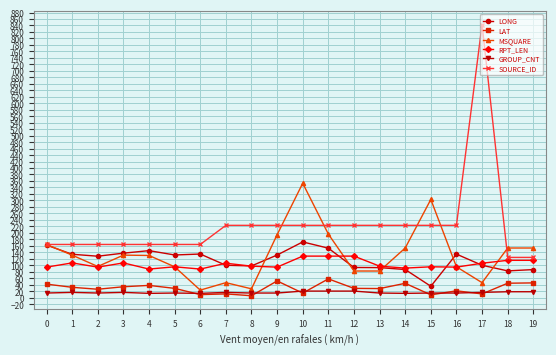

Between 2 and 9, which series saw the biggest shift?

MSQUARE